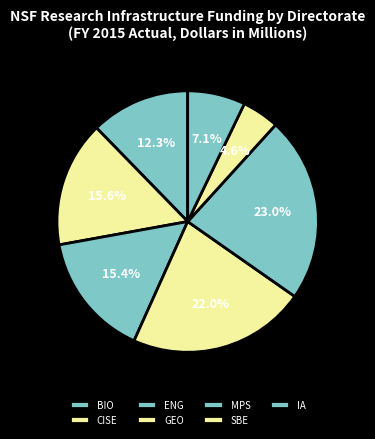

What is the change in value from BIO to GEO?

+582.8